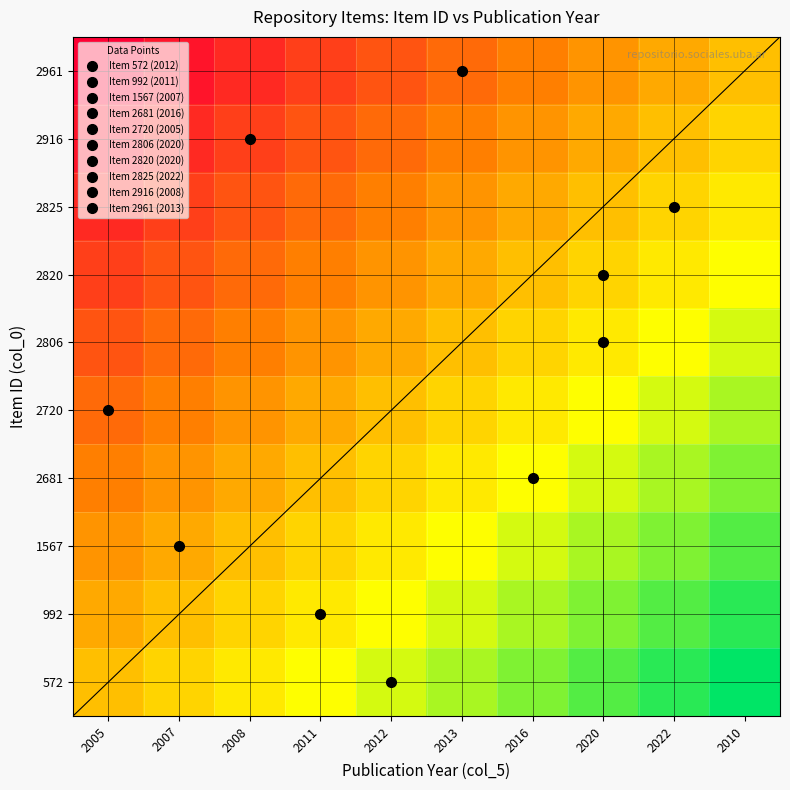

What is the difference between the highest and lowest values at 2022?

1.0